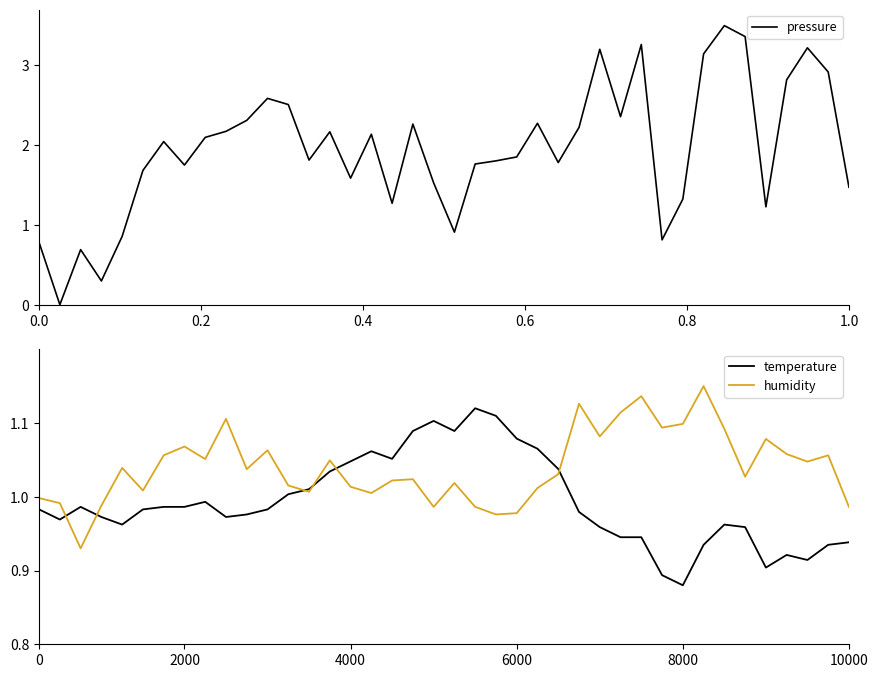

Does the chart have visible grid lines?

No